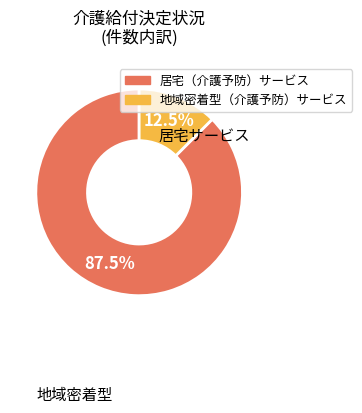

Count the number of slices in the pie.

2